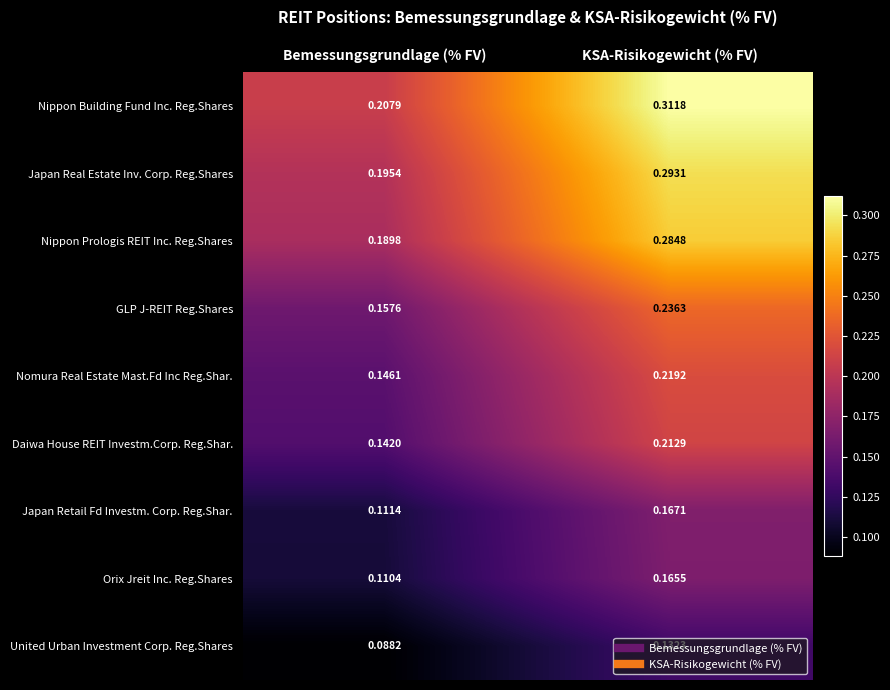

List the series in order of their peak value, highest first.

Nippon Building Fund Inc. Reg.Shares, Japan Real Estate Inv. Corp. Reg.Shares, Nippon Prologis REIT Inc. Reg.Shares, GLP J-REIT Reg.Shares, Nomura Real Estate Mast.Fd Inc Reg.Shar., Daiwa House REIT Investm.Corp. Reg.Shar., Japan Retail Fd Investm. Corp. Reg.Shar., Orix Jreit Inc. Reg.Shares, United Urban Investment Corp. Reg.Shares